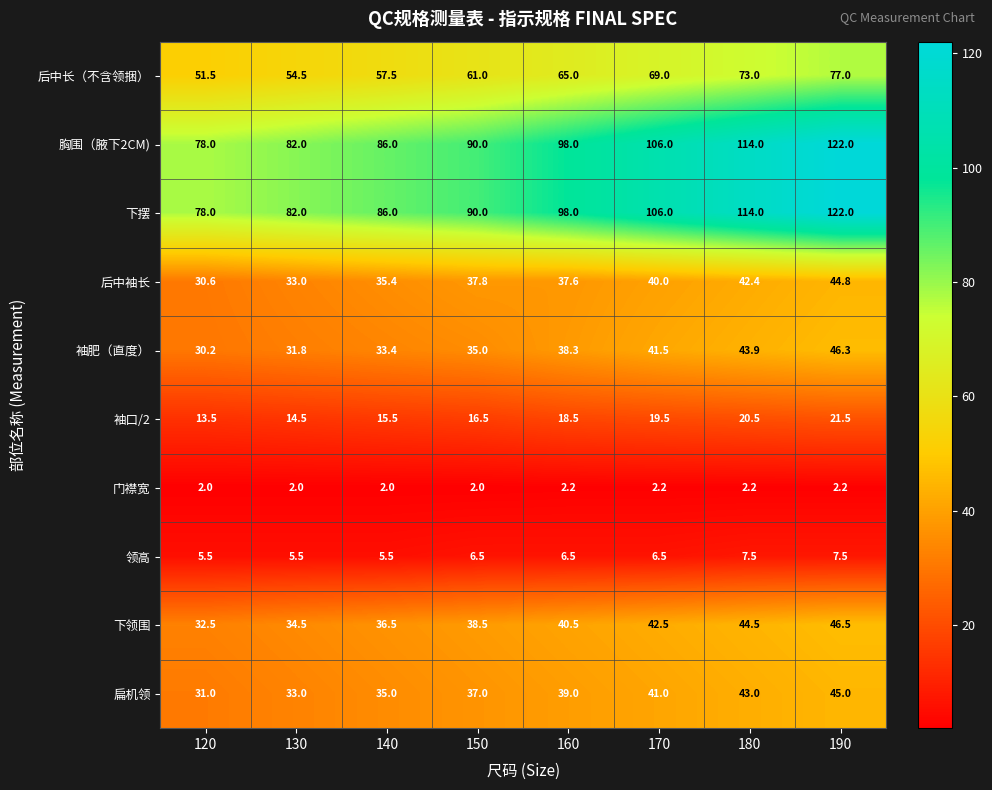

List the labels in order of 袖肥（直度） value, smallest first.

120, 130, 140, 150, 160, 170, 180, 190